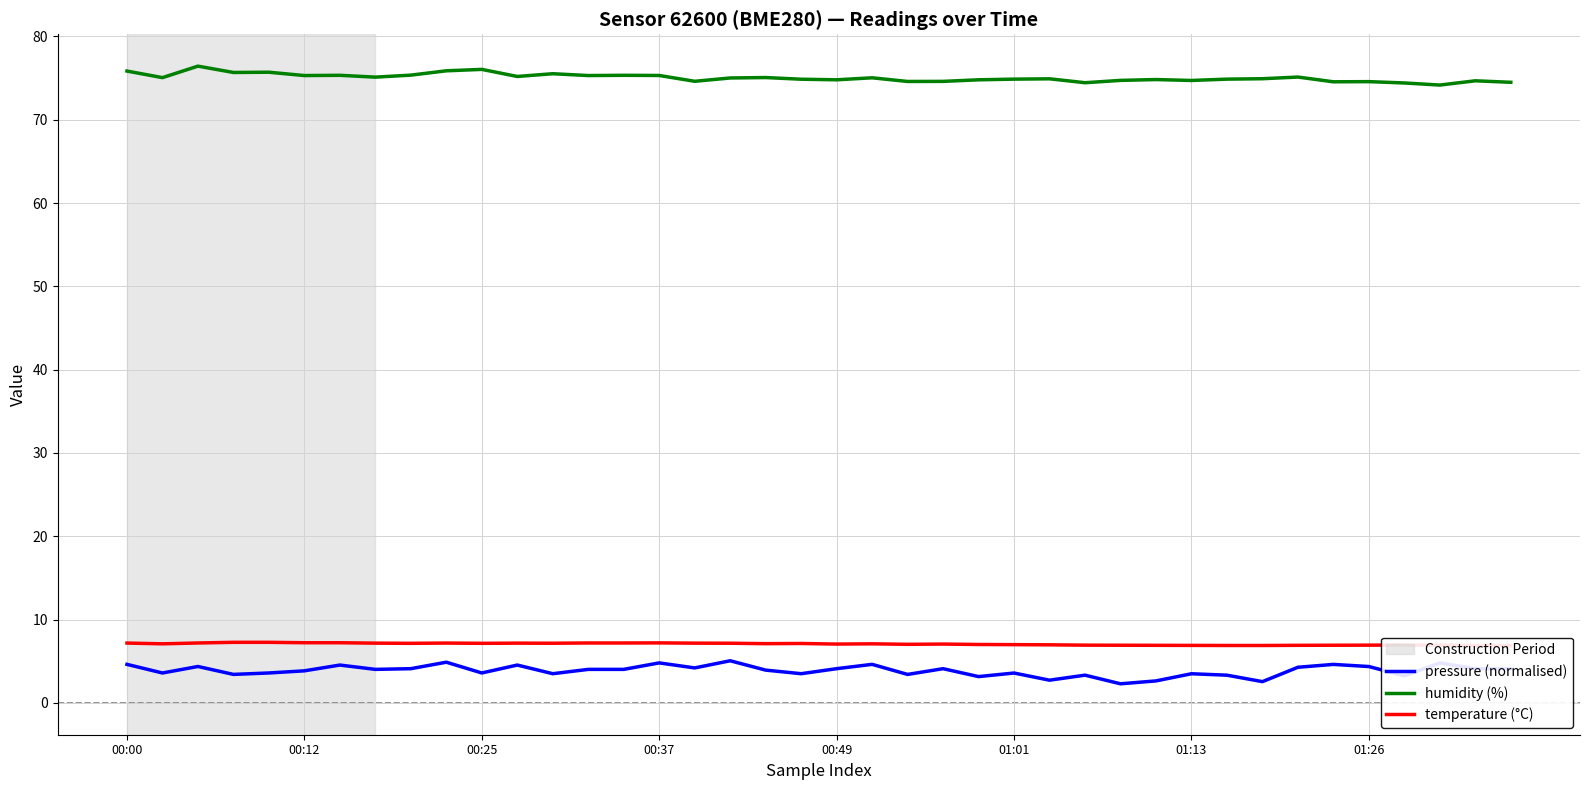

How many values in the humidity (%) series are below 75?

20